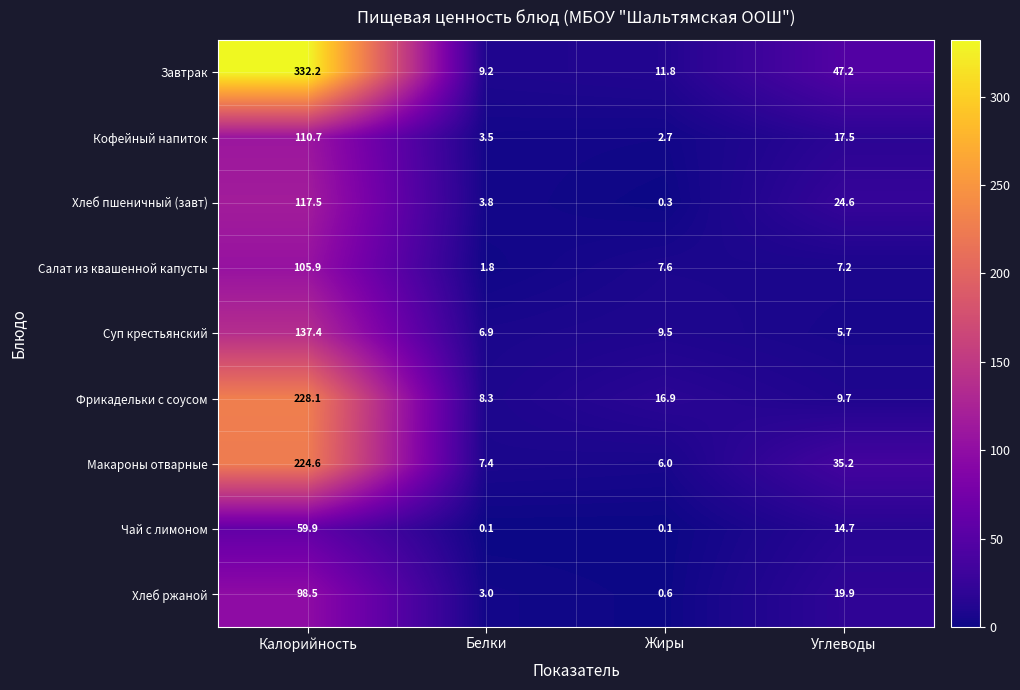

Which category has the lowest value in the Салат из квашенной капусты series?

Белки